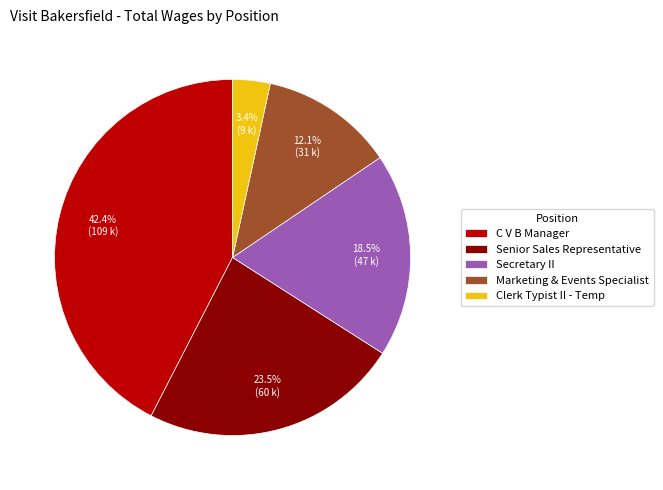

Which slice is the smallest?

Clerk Typist II - Temp